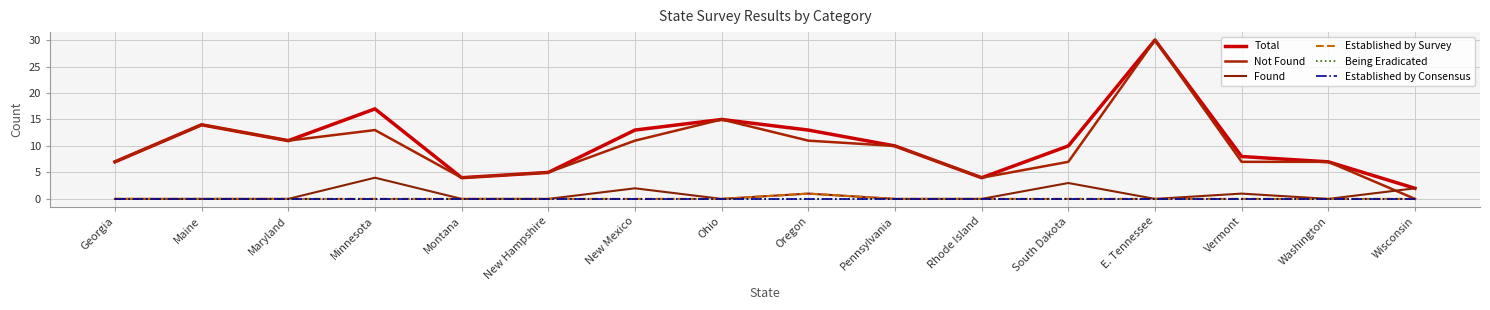

True or false: Total and Established by Survey cross at least once.

False